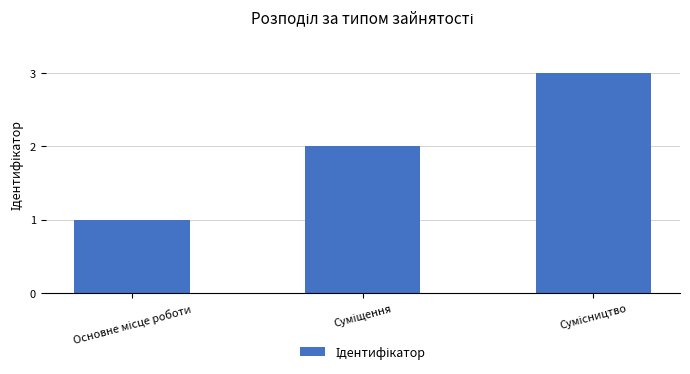

What is the sum of all values?

6